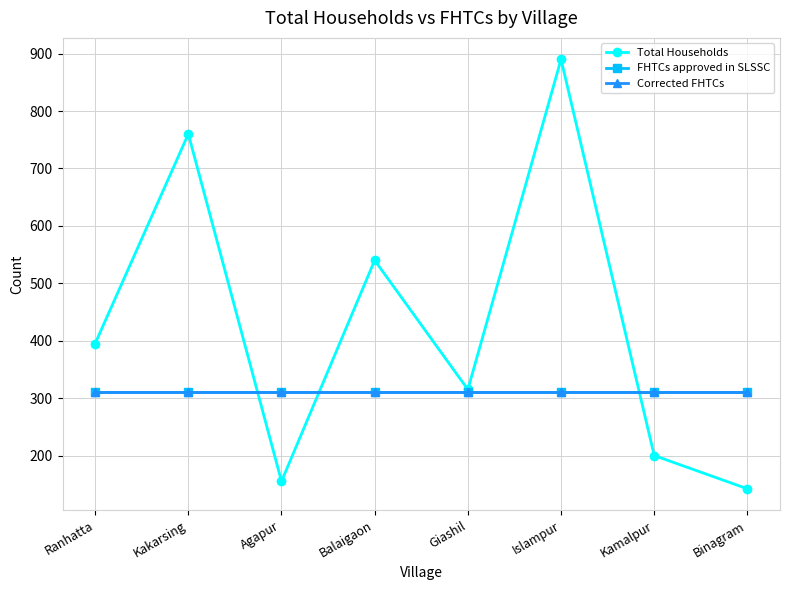

Is this an area chart (filled region under the line)?

No